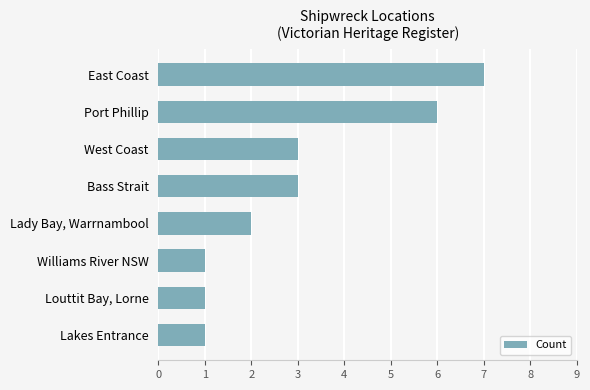

What value does the data have at Port Phillip?

6